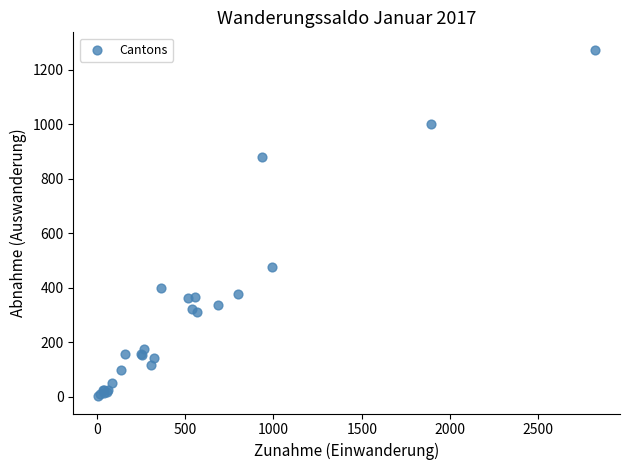

What Y value in the scatter plot is closest to 638?

478